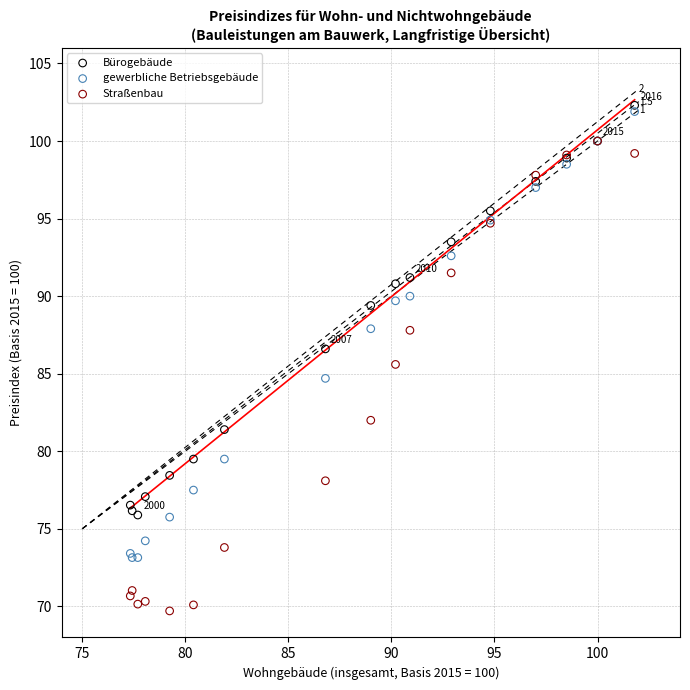

What are all the series names shown in the legend?

Bürogebäude, gewerbliche Betriebsgebäude, Straßenbau